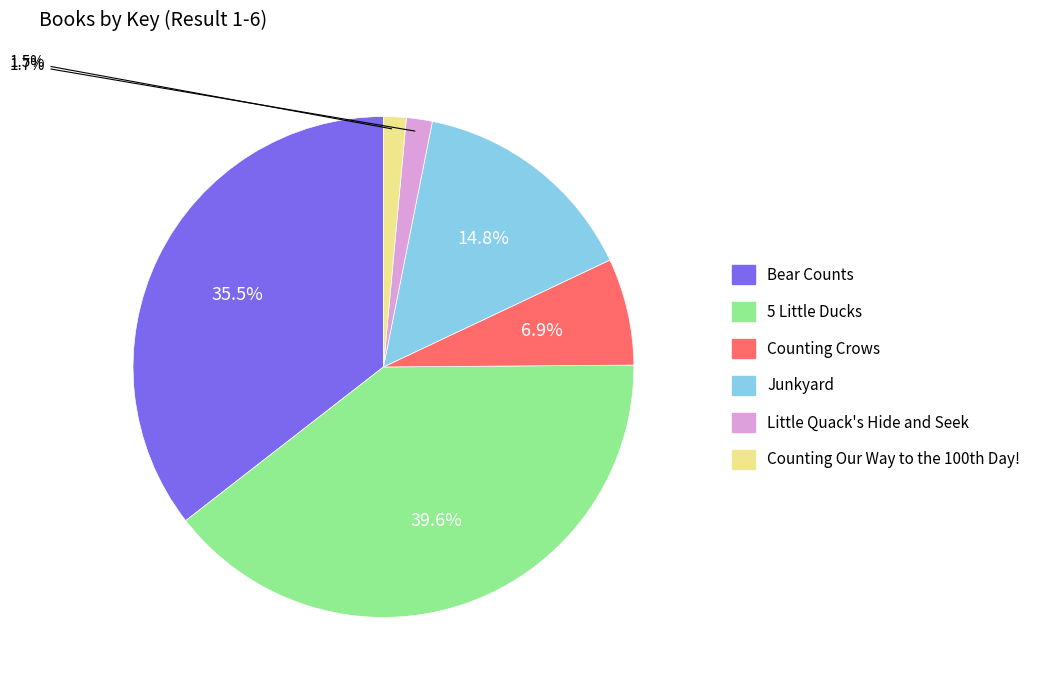

What is the largest slice in the pie chart?

5 Little Ducks